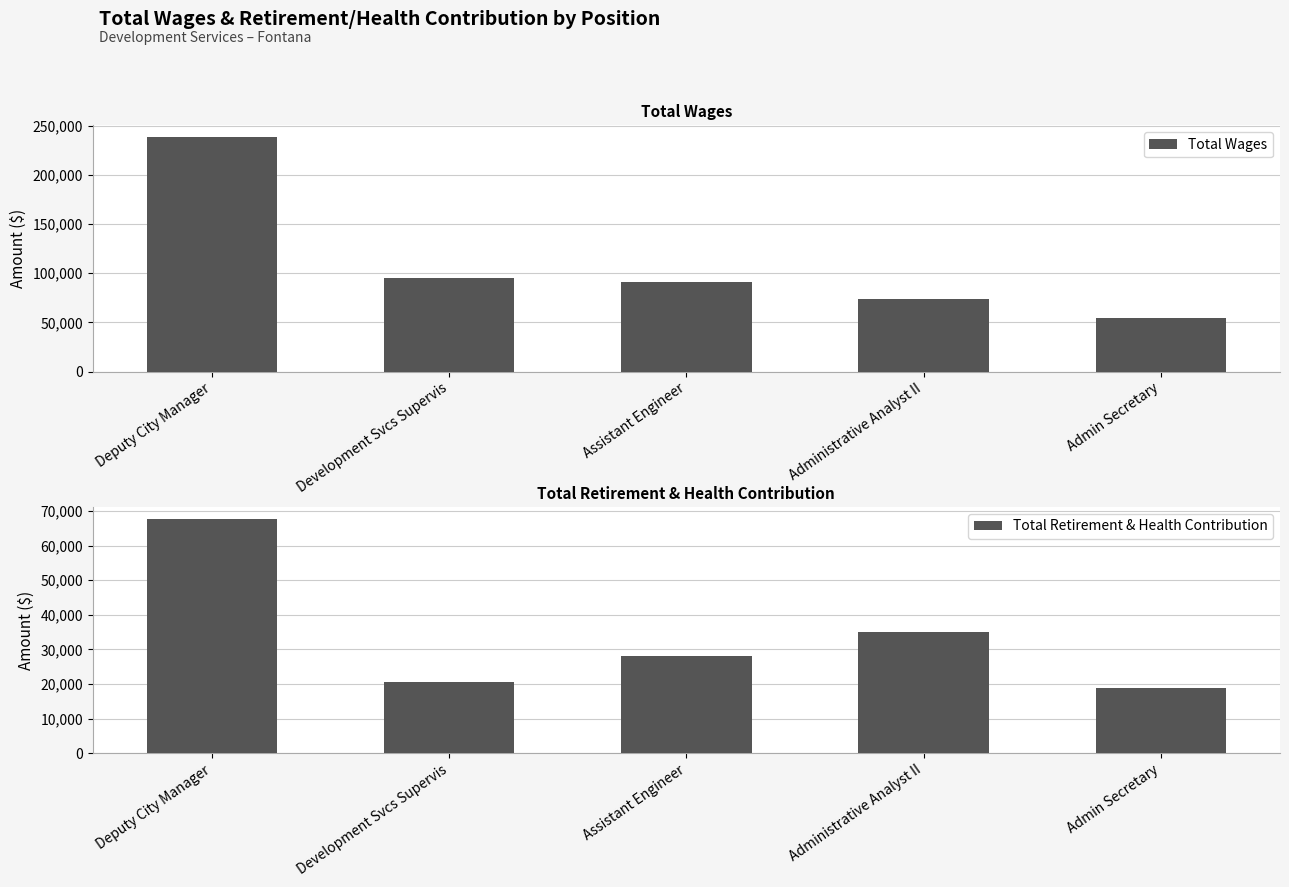

How many values in the Total Wages series exceed 90877?

2